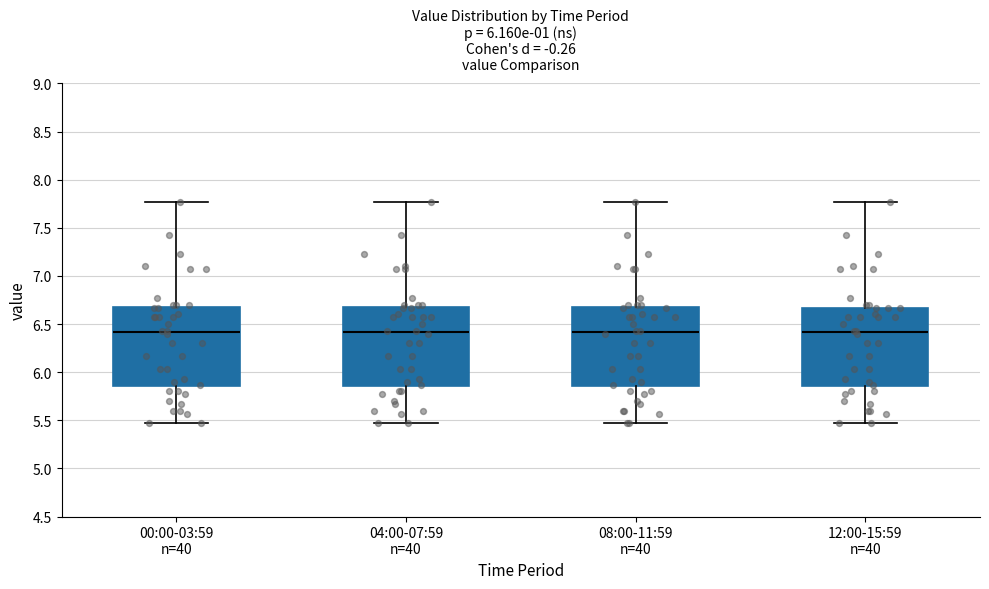

Reading left to right, transcribe this box plot: for each box, give where its median line is, the range the box spans, and where its two whiskers end, as read against the y-axis. The values are not printed on the chart, so give them approximately, as read against the axis.

00:00-03:59 n=40: median 6.40, box 5.85 to 6.70, whiskers 5.45 to 7.75
04:00-07:59 n=40: median 6.40, box 5.85 to 6.70, whiskers 5.45 to 7.75
08:00-11:59 n=40: median 6.40, box 5.85 to 6.70, whiskers 5.45 to 7.75
12:00-15:59 n=40: median 6.40, box 5.85 to 6.65, whiskers 5.45 to 7.75